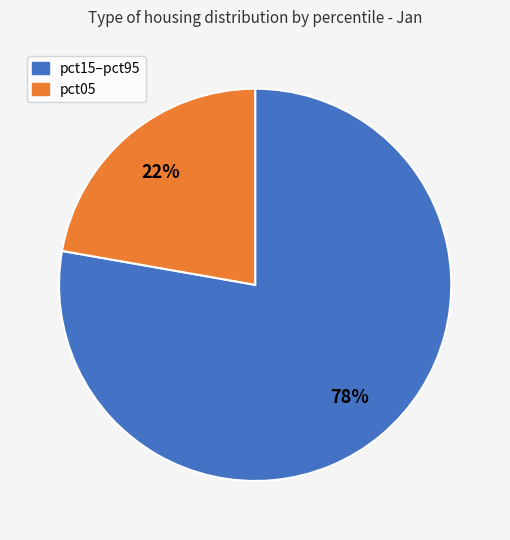

Does any single category account for the majority?

Yes